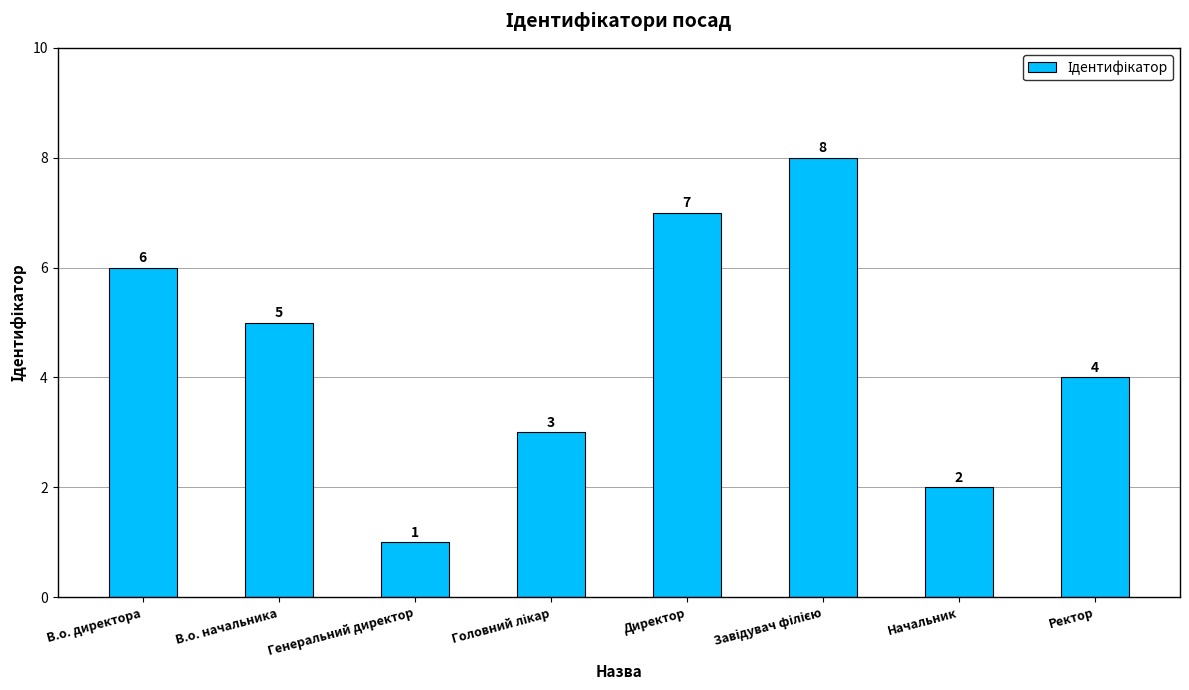

Reading left to right, extract all data points from this chart.

6	5	1	3	7	8	2	4